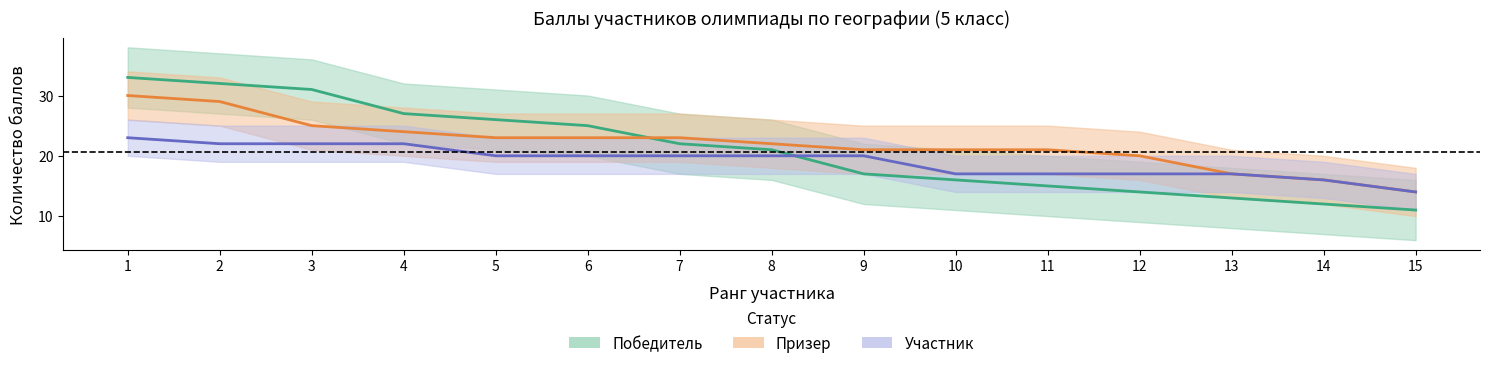

Between 2 and 9, which series saw the biggest shift?

Победитель